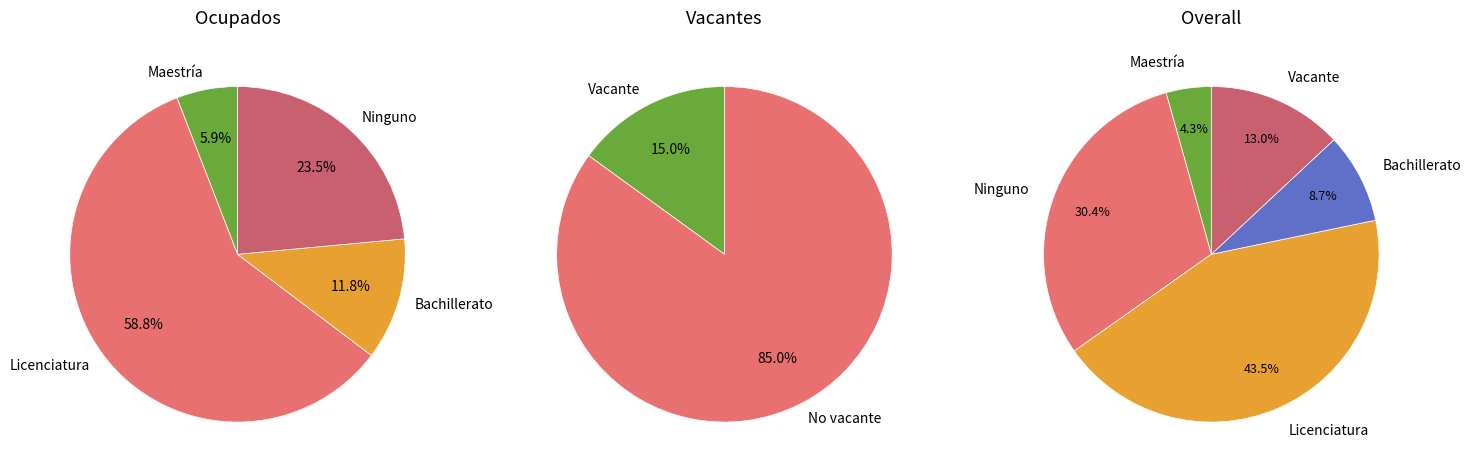

Count the number of slices in the pie.

5